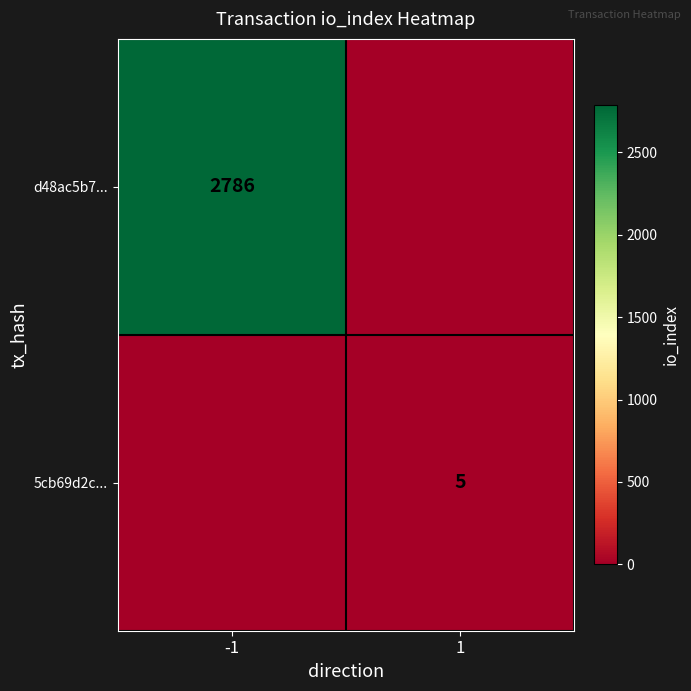

Which has a higher value, 1 or -1?

-1